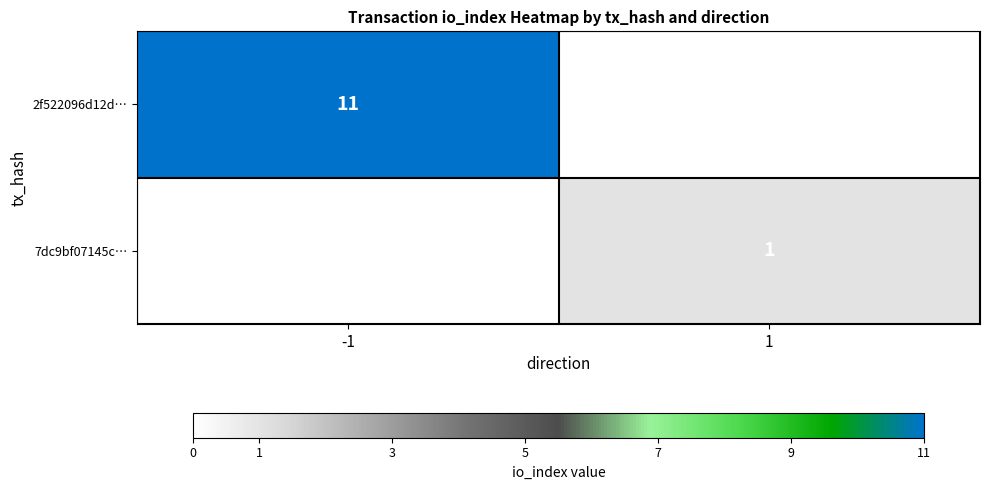

The value of 2f522096d12d… at -1 is 17. True or false?

False